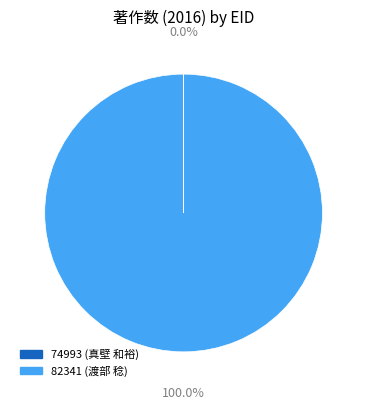

Which slice is the largest?

82341